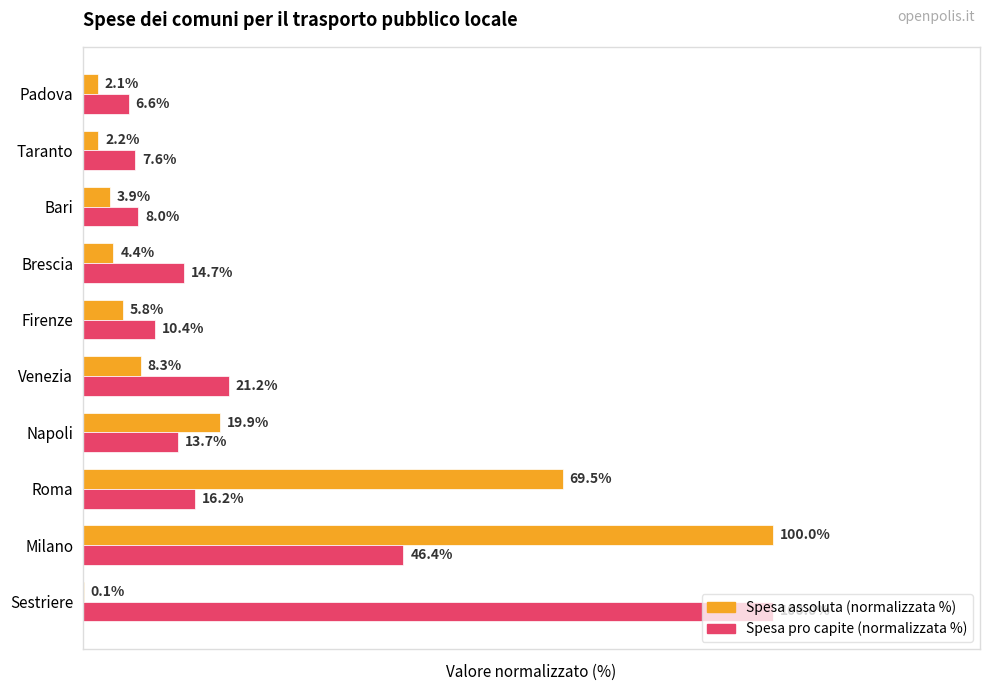

Which series changed the most between Milano and Taranto?

Spesa assoluta (normalizzata %)